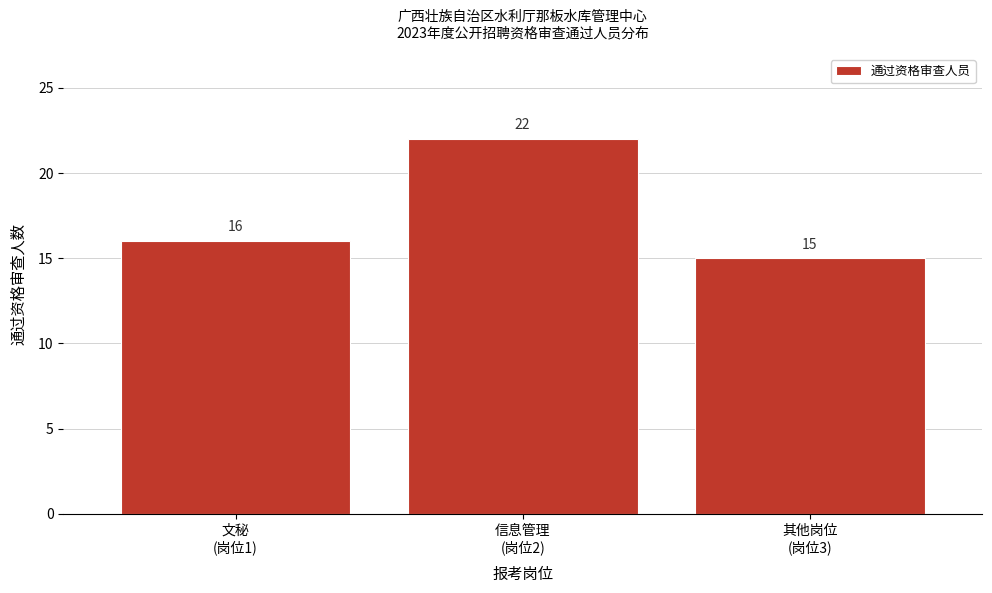

Reading left to right, extract all data points from this chart.

16	22	15